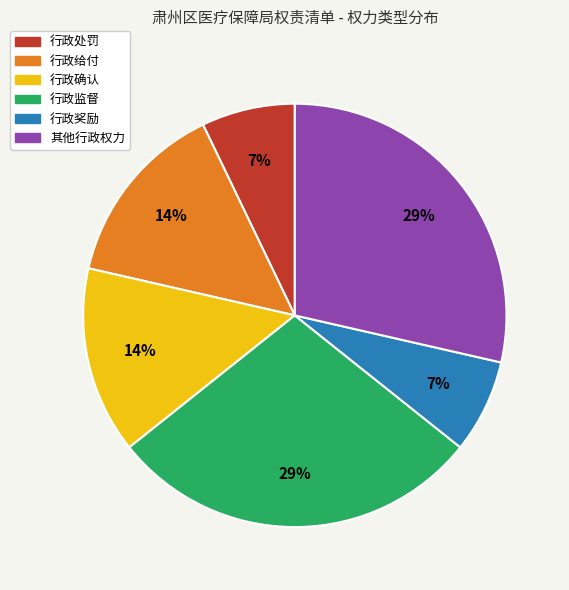

Is the sum of 行政奖励 and 其他行政权力 greater than half?

No